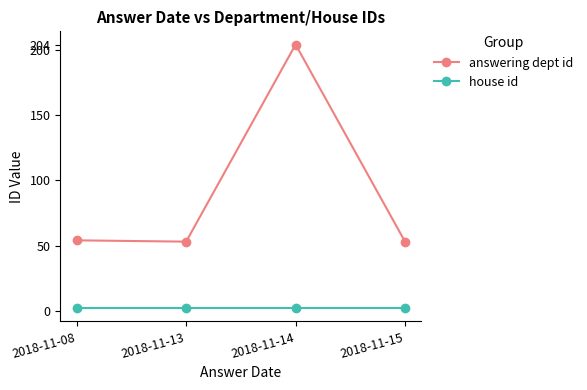

True or false: house id and answering dept id intersect in this chart.

False